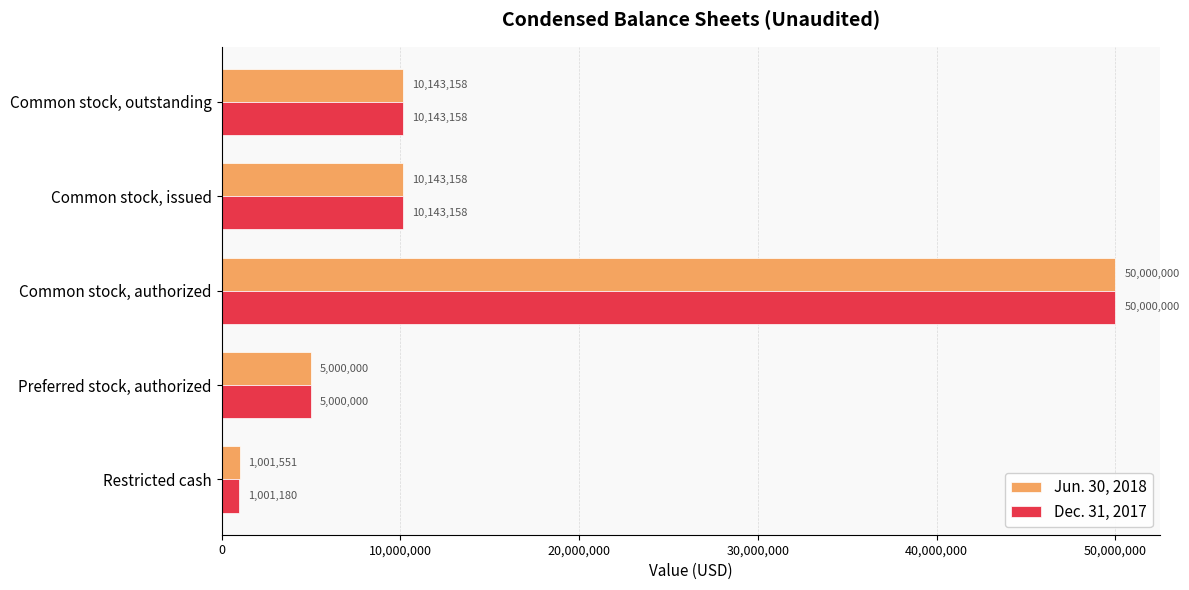

Which series has the largest total across all categories?

Jun. 30, 2018